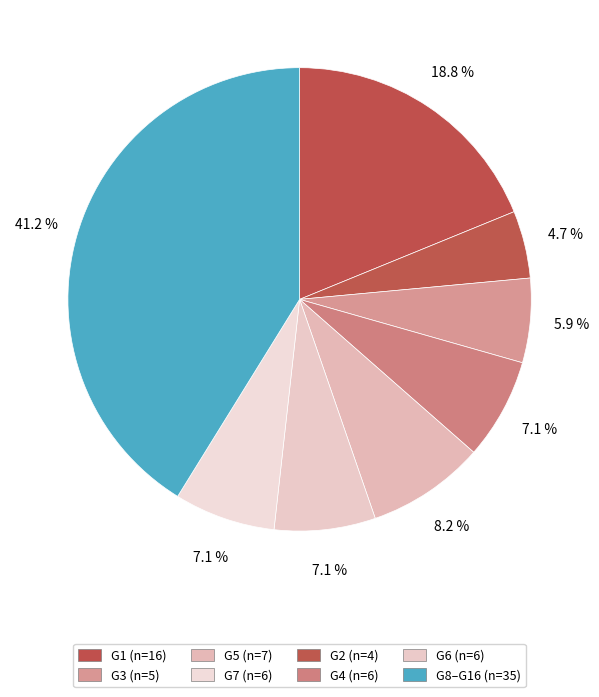

How many slices are in this pie chart?

8